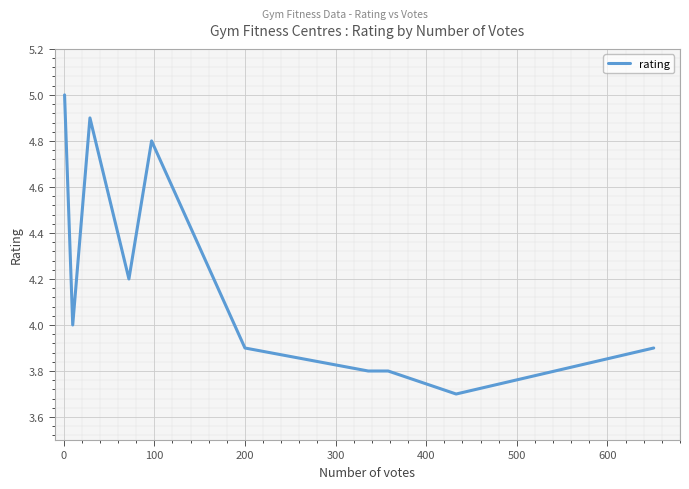

What is the minimum value shown in the chart?

3.7